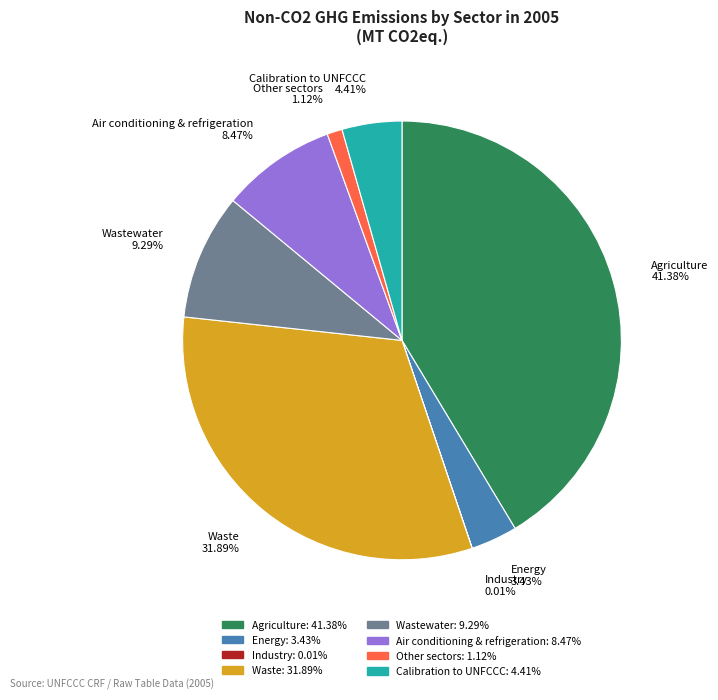

What is the largest slice in the pie chart?

Agriculture 41.38%